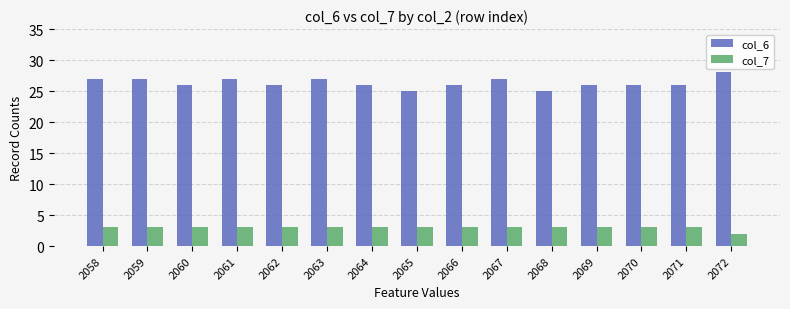

How many series are shown in this chart?

2